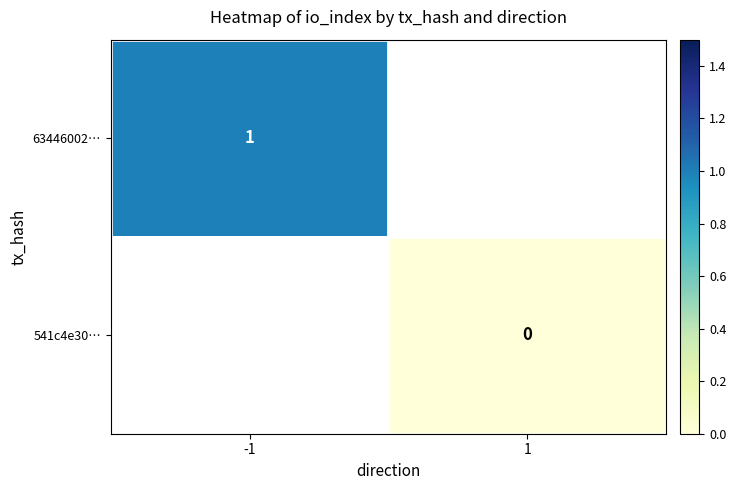

True or false: 63446002… has a value of 1 at -1.

True